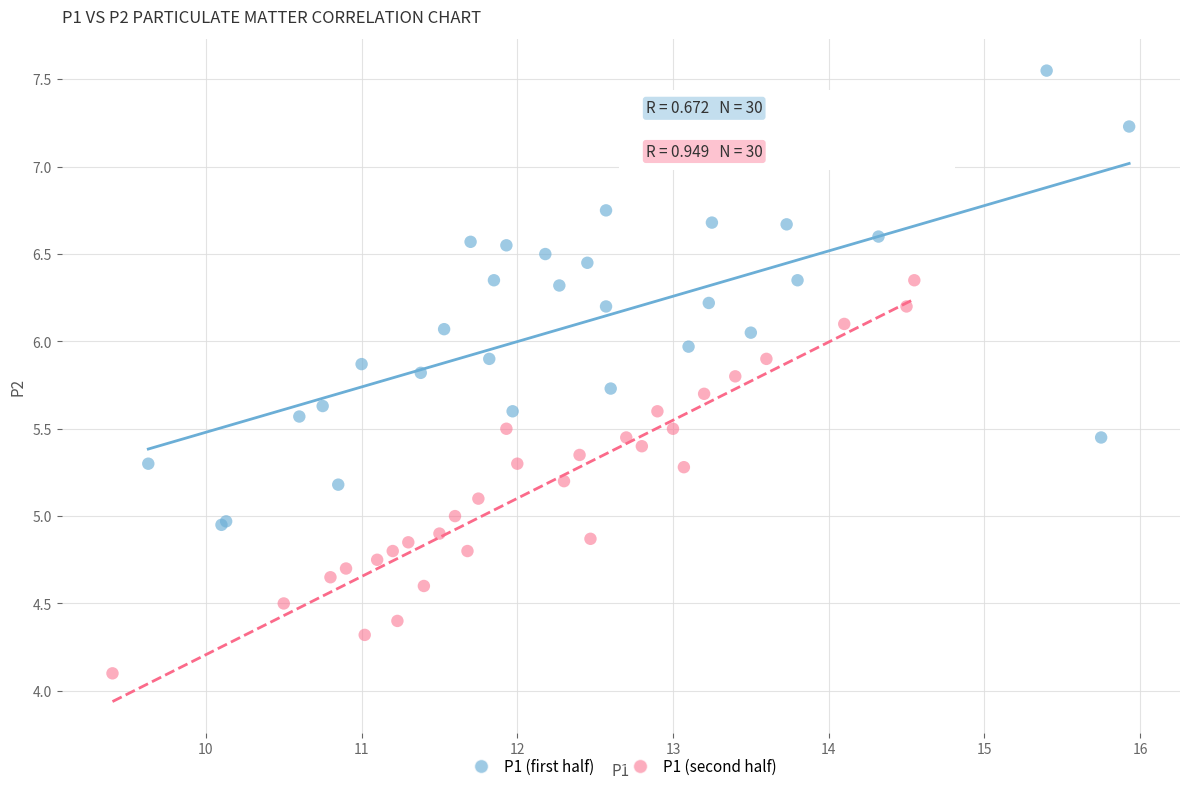

Which series contains the highest Y value?

P1 (first half)